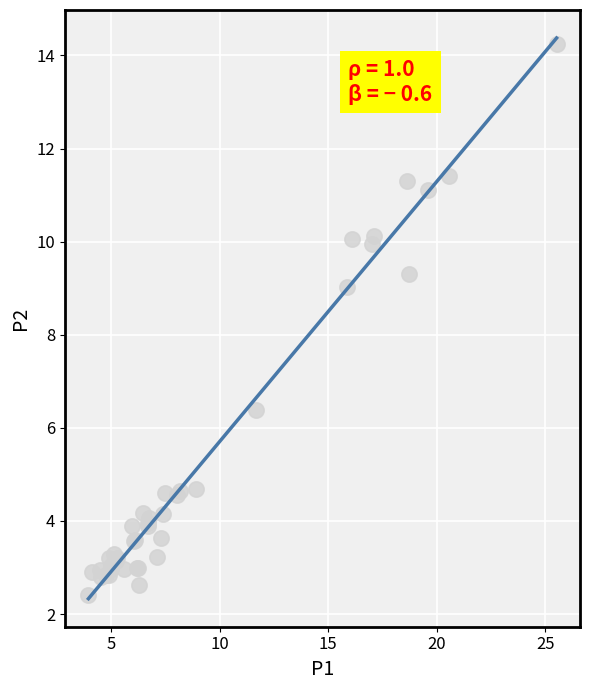

What Y value in the scatter plot is closest to 8?

9.0